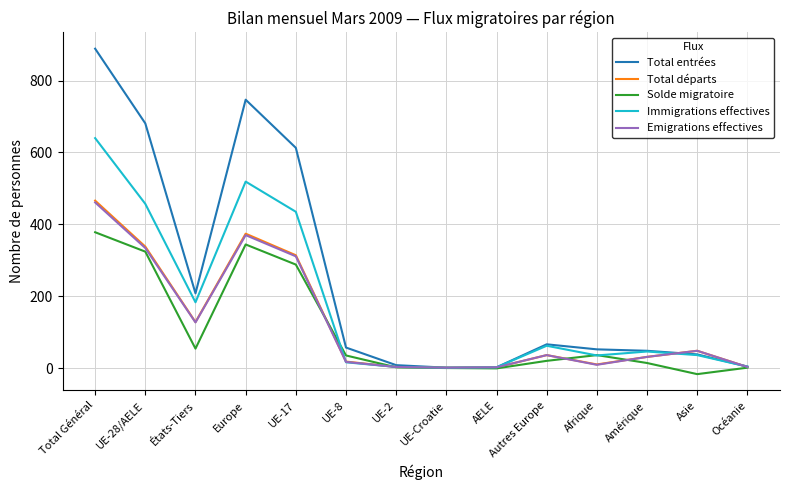

Does the chart display data point markers on the line(s)?

No